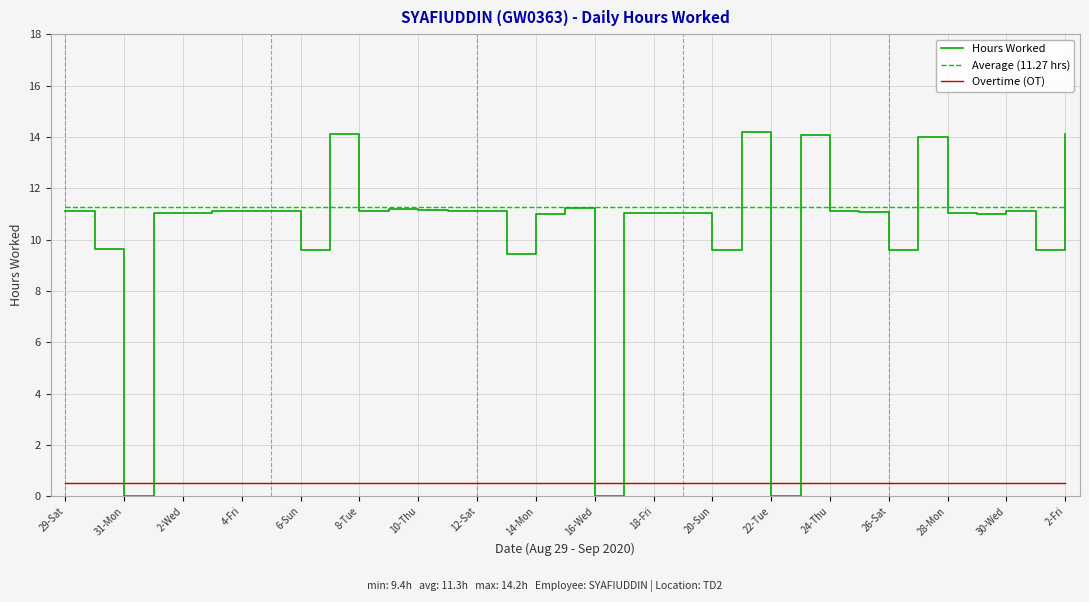

Which series has the largest total across all categories?

Average (11.27 hrs)